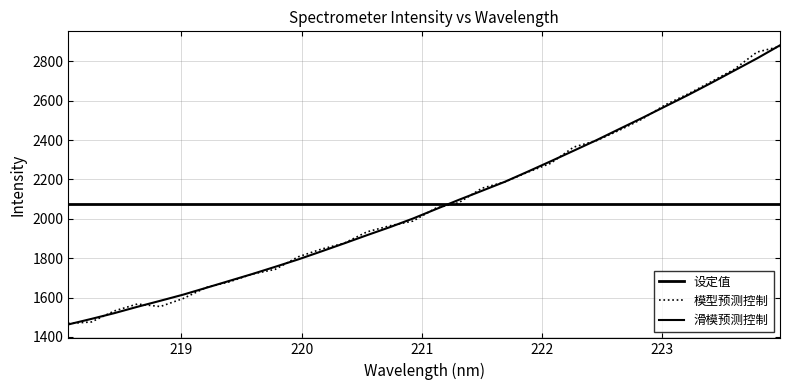

Is this an area chart (filled region under the line)?

No